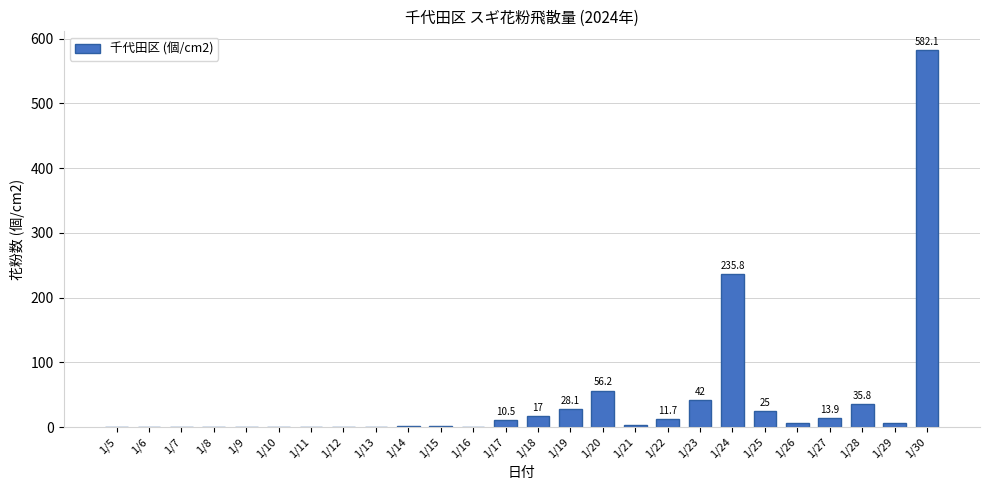

Which label corresponds to the largest value in the chart?

1/30